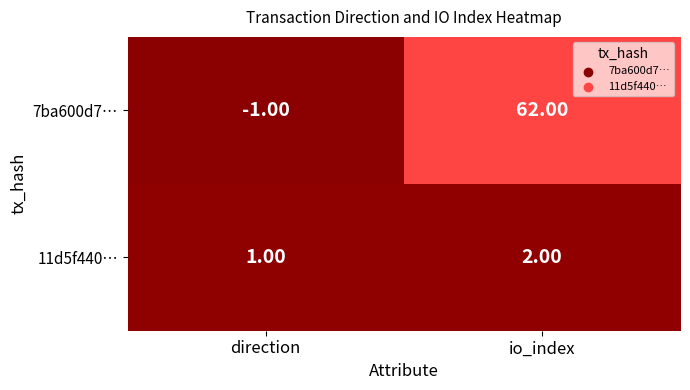

How many distinct data groups are displayed?

2